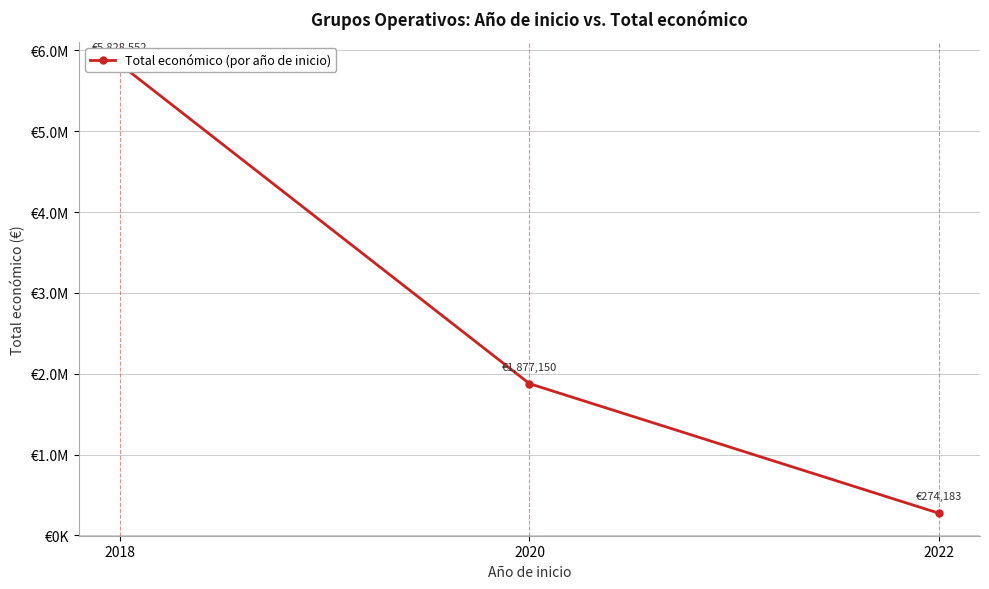

Which label corresponds to the largest value in the chart?

2018